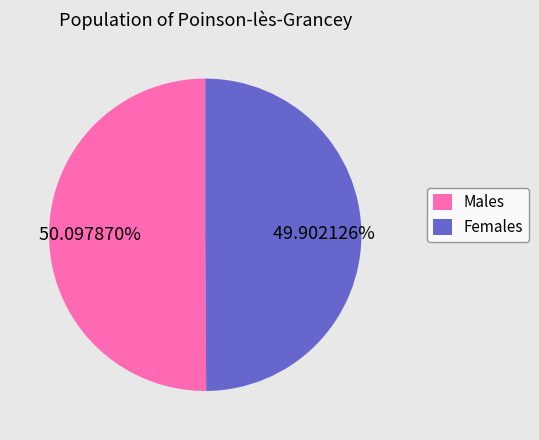

Is there a majority slice in this chart?

Yes